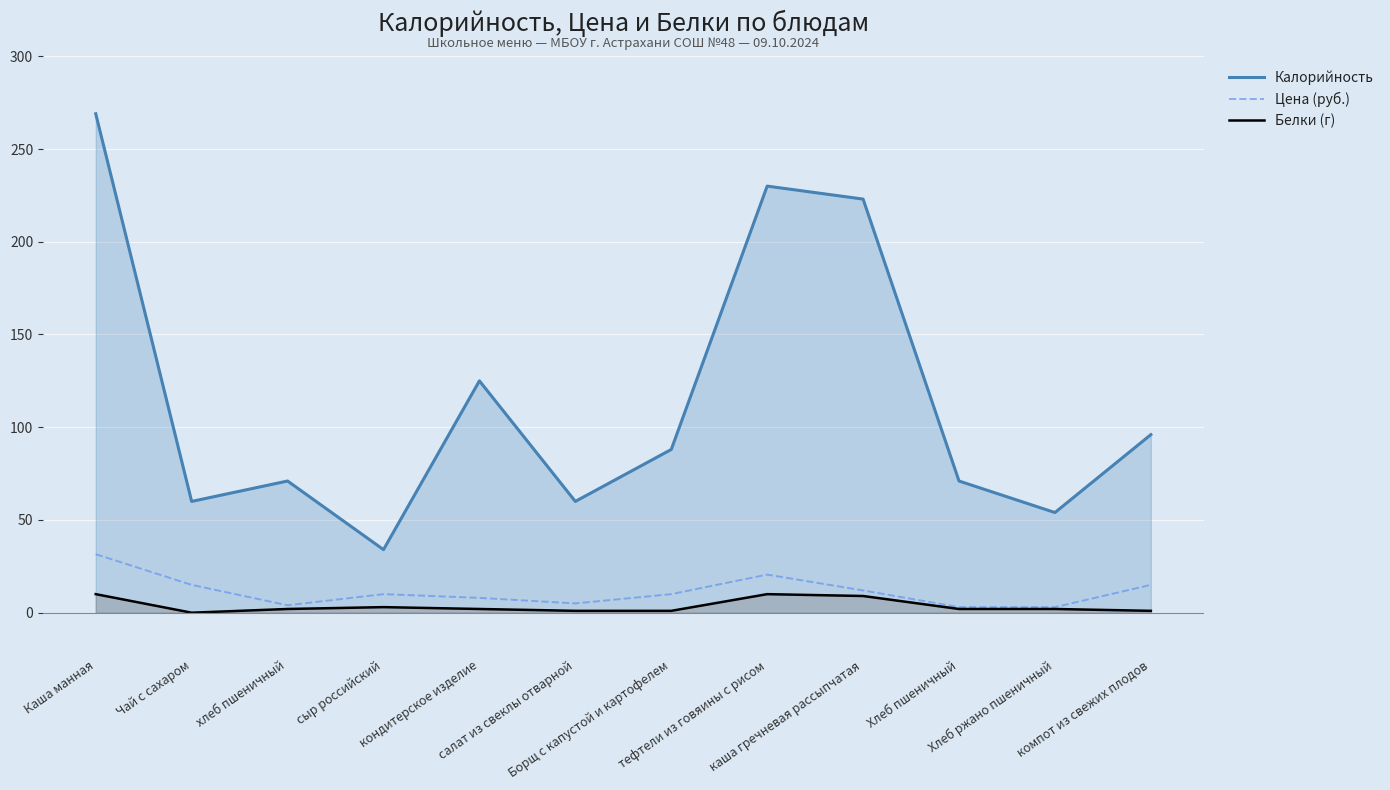

What is the difference between the Калорийность values at Борщ с капустой и картофелем and Чай с сахаром?

28.0